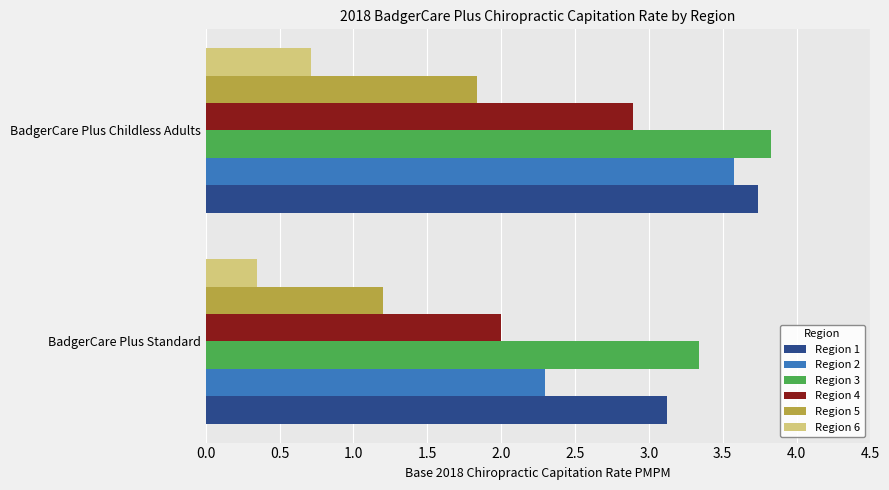

At which category is the sum across all series the highest?

BadgerCare Plus Childless Adults